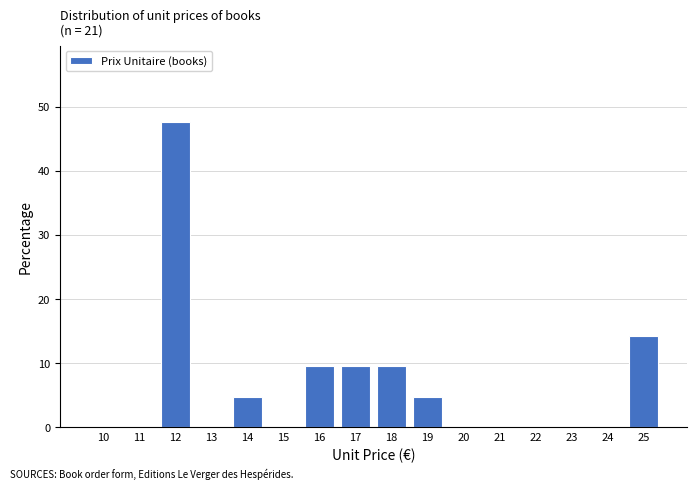

Reading right to left, extract all data points from this chart.

25=14.3	24=0.0	23=0.0	22=0.0	21=0.0	20=0.0	19=4.8	18=9.5	17=9.5	16=9.5	15=0.0	14=4.8	13=0.0	12=47.6	11=0.0	10=0.0